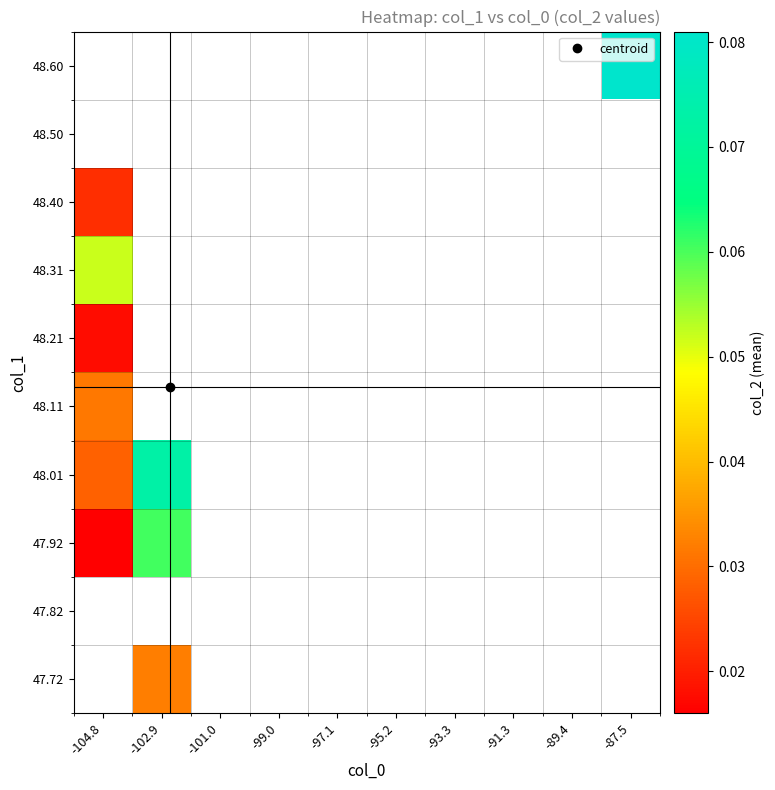

How many positive values does the 48.40 series have?

1